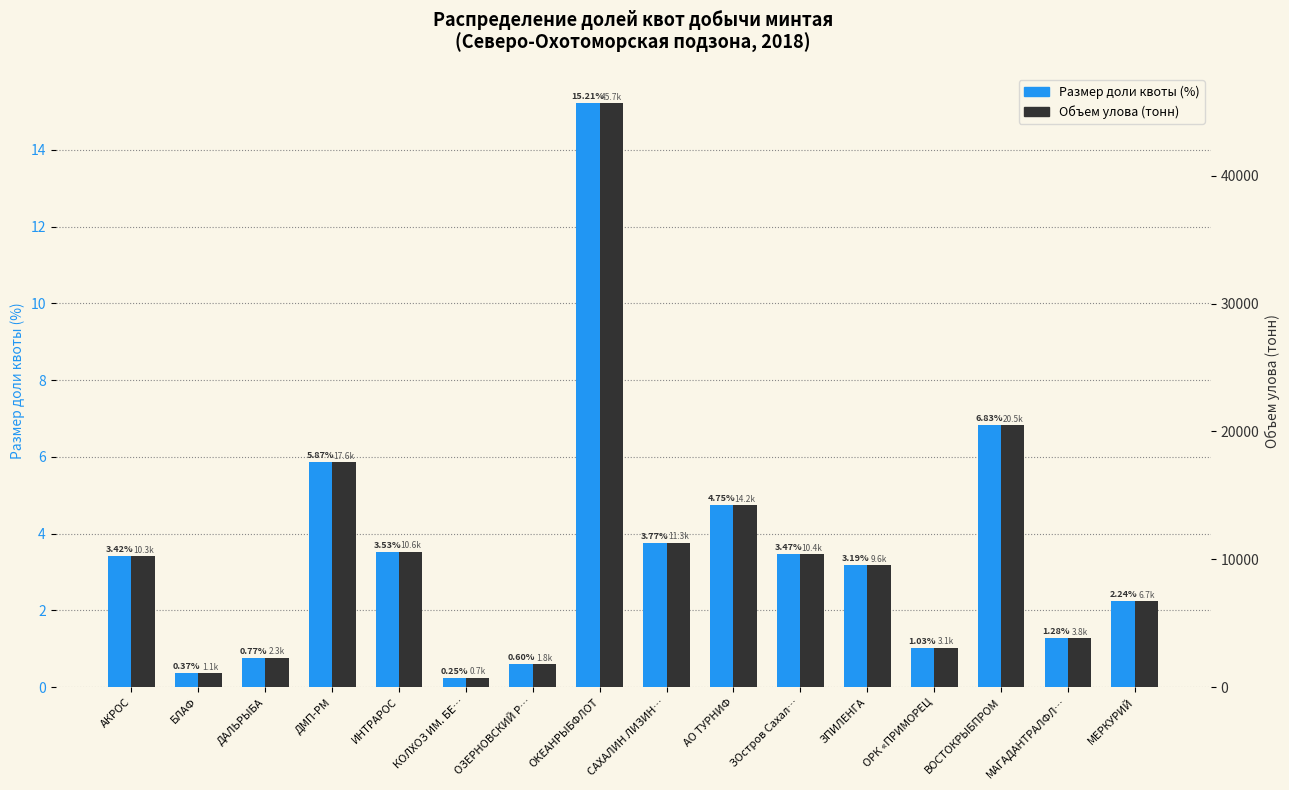

Reading right to left, list all the values displayed in this chart.

Размер доли квоты (%): МЕРКУРИЙ=2.2	МАГАДАНТРАЛФЛ…=1.3	ВОСТОКРЫБПРОМ=6.8	ОРК «ПРИМОРЕЦ=1.0	ЗПИЛЕНГА=3.2	ЗОстров Сахал…=3.5	АО ТУРНИФ=4.7	САХАЛИН ЛИЗИН…=3.8	ОКЕАНРЫБФЛОТ=15.2	ОЗЕРНОВСКИЙ Р…=0.6	КОЛХОЗ ИМ. БЕ…=0.2	ИНТРАРОС=3.5	ДМП-РМ=5.9	ДАЛЬРЫБА=0.8	БЛАФ=0.4	АКРОС=3.4
Объем улова (тонн): МЕРКУРИЙ=6735.4	МАГАДАНТРАЛФЛ…=3848.0	ВОСТОКРЫБПРОМ=20515.5	ОРК «ПРИМОРЕЦ=3103.6	ЗПИЛЕНГА=9562.9	ЗОстров Сахал…=10421.3	АО ТУРНИФ=14248.3	САХАЛИН ЛИЗИН…=11312.8	ОКЕАНРЫБФЛОТ=45653.3	ОЗЕРНОВСКИЙ Р…=1800.9	КОЛХОЗ ИМ. БЕ…=747.4	ИНТРАРОС=10595.4	ДМП-РМ=17622.0	ДАЛЬРЫБА=2305.2	БЛАФ=1107.6	АКРОС=10262.2